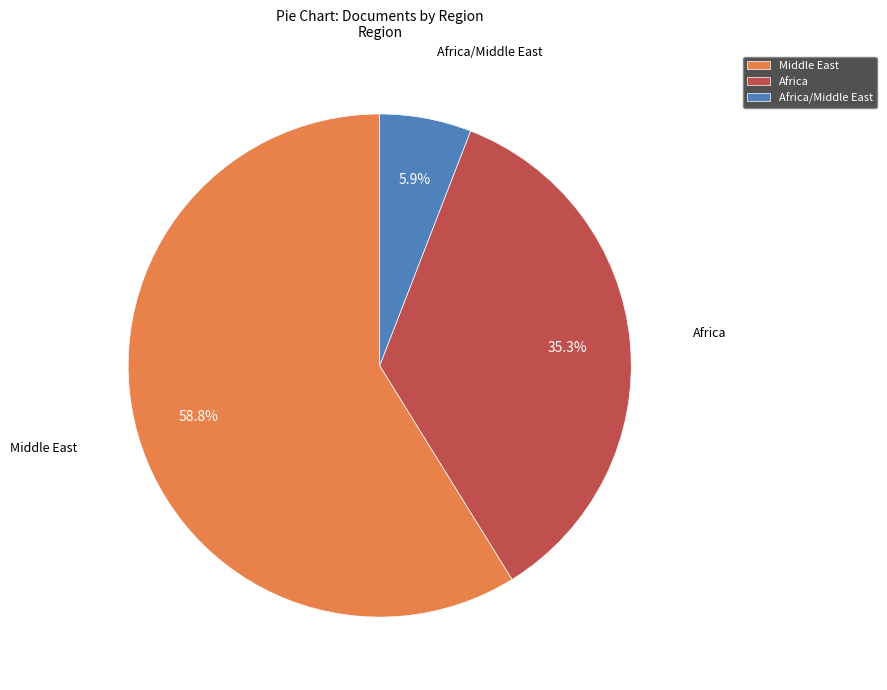

Which slice represents more than half of the pie?

Middle East